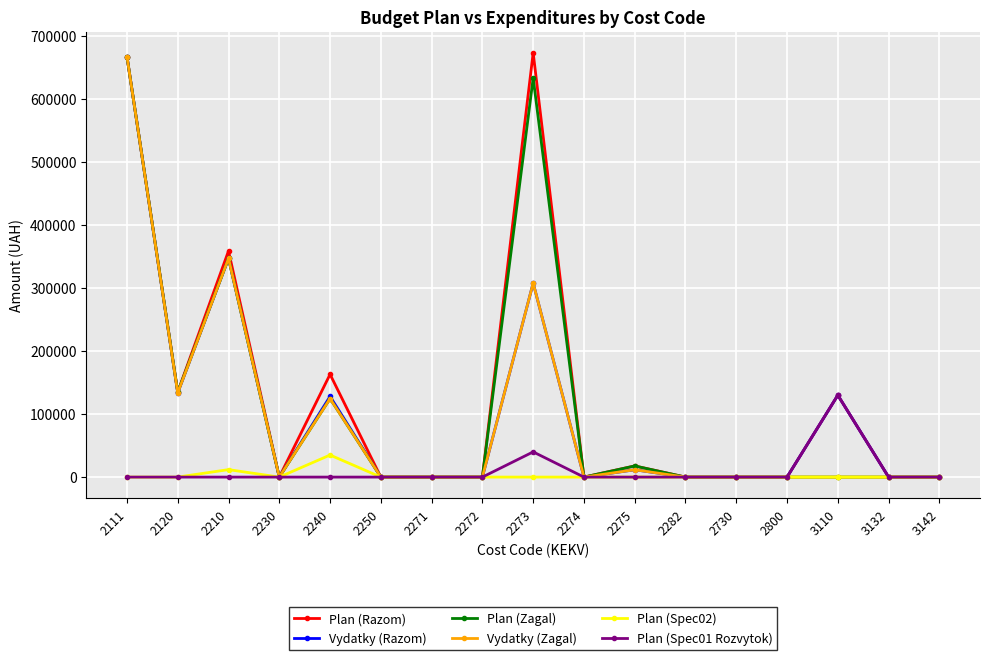

The value of Vydatky (Razom) at 2230 is -284957.6. True or false?

False